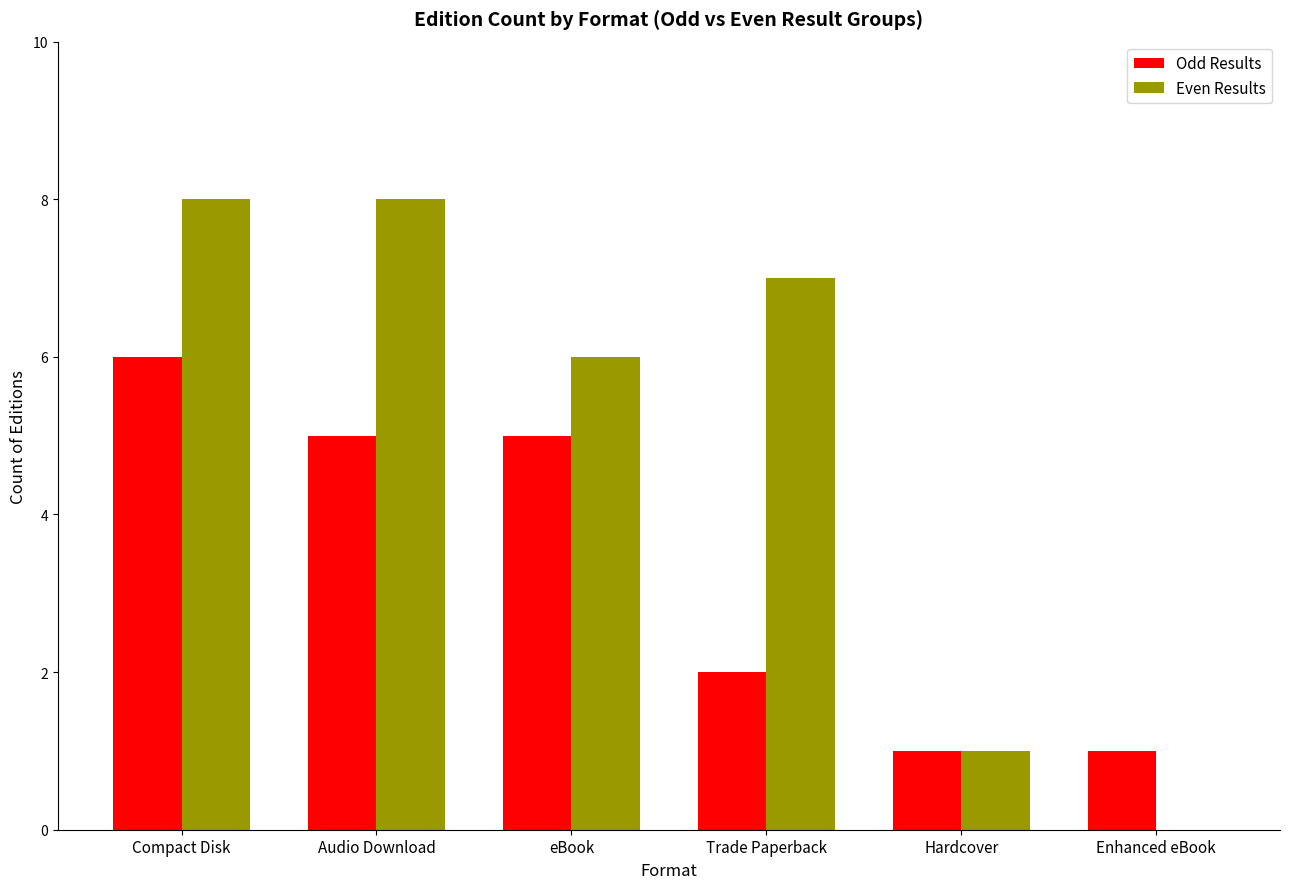

Reading left to right, what are all the values shown in this chart?

Odd Results: Compact Disk=6	Audio Download=5	eBook=5	Trade Paperback=2	Hardcover=1	Enhanced eBook=1
Even Results: Compact Disk=8	Audio Download=8	eBook=6	Trade Paperback=7	Hardcover=1	Enhanced eBook=0